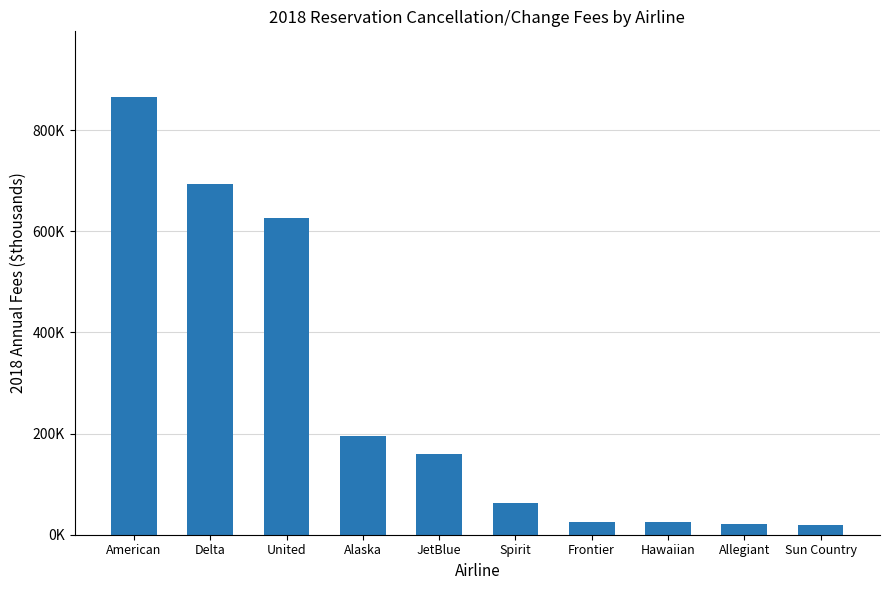

Rank the categories by value from highest to lowest.

American, Delta, United, Alaska, JetBlue, Spirit, Frontier, Hawaiian, Allegiant, Sun Country